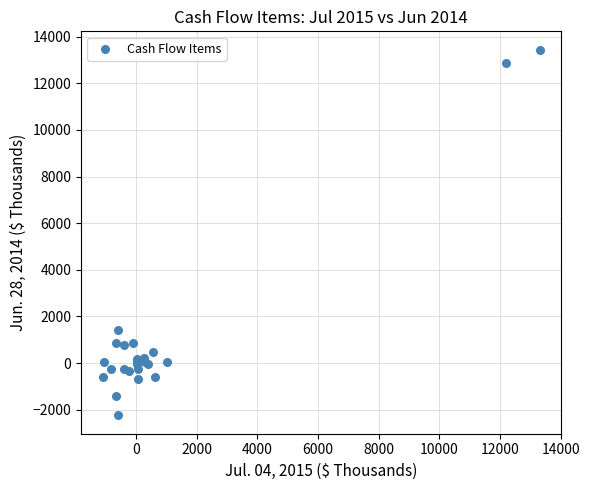

What Y value in the scatter plot is closest to 5599?

1423